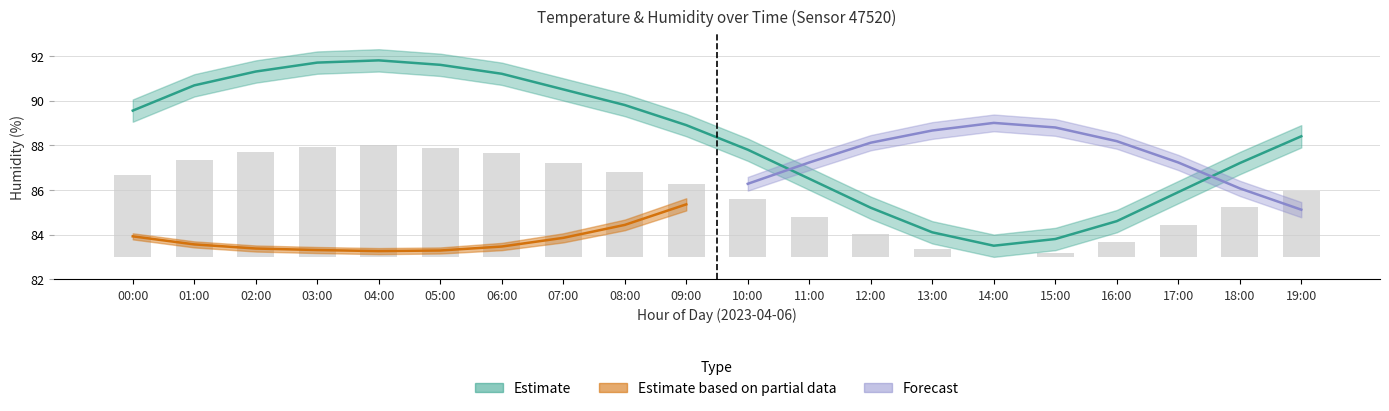

True or false: the data shows 4.3 at 09:00.

False